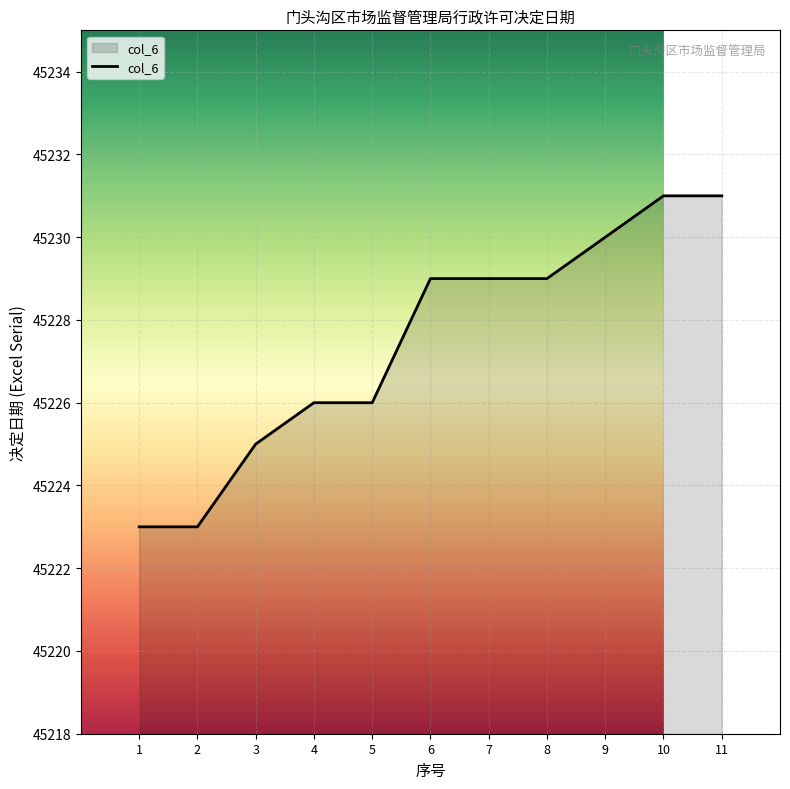

What is the minimum value shown in the chart?

45223